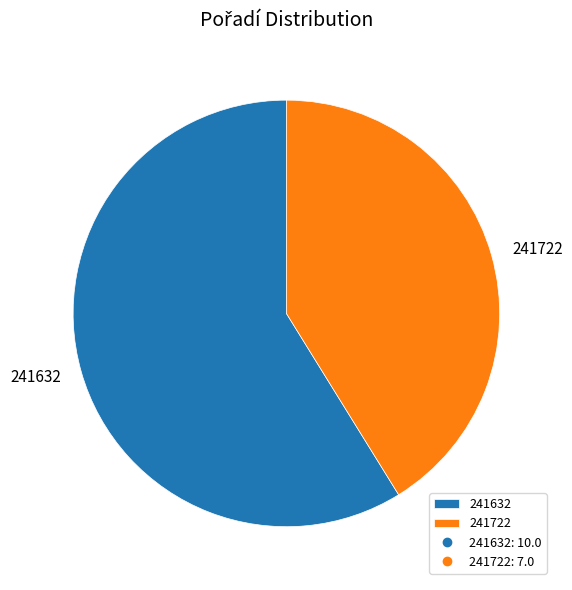

Count the number of slices in the pie.

2